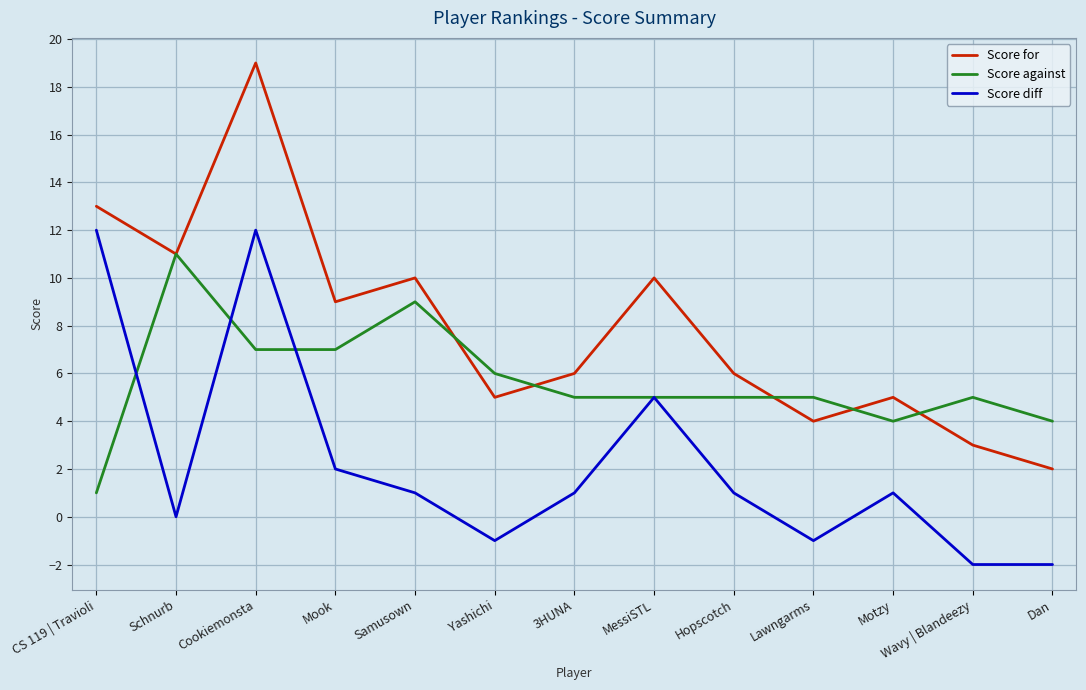

Reading left to right, transcribe all the data shown in this chart.

Score for: CS 119 | Travioli=13	Schnurb=11	Cookiemonsta=19	Mook=9	Samusown=10	Yashichi=5	3HUNA=6	MessiSTL=10	Hopscotch=6	Lawngarms=4	Motzy=5	Wavy | Blandeezy=3	Dan=2
Score against: CS 119 | Travioli=1	Schnurb=11	Cookiemonsta=7	Mook=7	Samusown=9	Yashichi=6	3HUNA=5	MessiSTL=5	Hopscotch=5	Lawngarms=5	Motzy=4	Wavy | Blandeezy=5	Dan=4
Score diff: CS 119 | Travioli=12	Schnurb=0	Cookiemonsta=12	Mook=2	Samusown=1	Yashichi=-1	3HUNA=1	MessiSTL=5	Hopscotch=1	Lawngarms=-1	Motzy=1	Wavy | Blandeezy=-2	Dan=-2